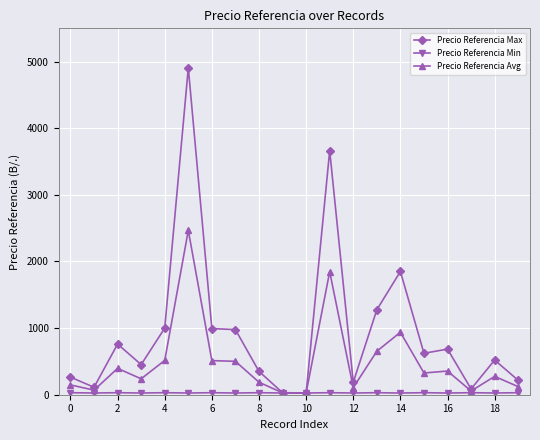

What is the greatest value displayed?

4908.0